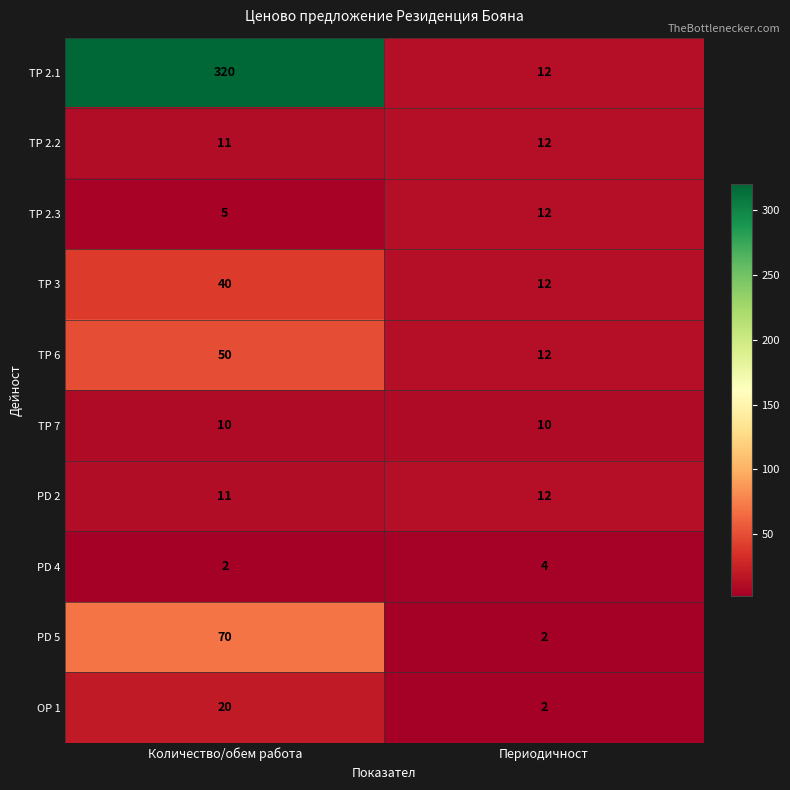

Reading right to left, list all the values displayed in this chart.

TP 2.1: 12	320
TP 2.2: 12	11
TP 2.3: 12	5
TP 3: 12	40
TP 6: 12	50
TP 7: 10	10
PD 2: 12	11
PD 4: 4	2
PD 5: 2	70
OP 1: 2	20